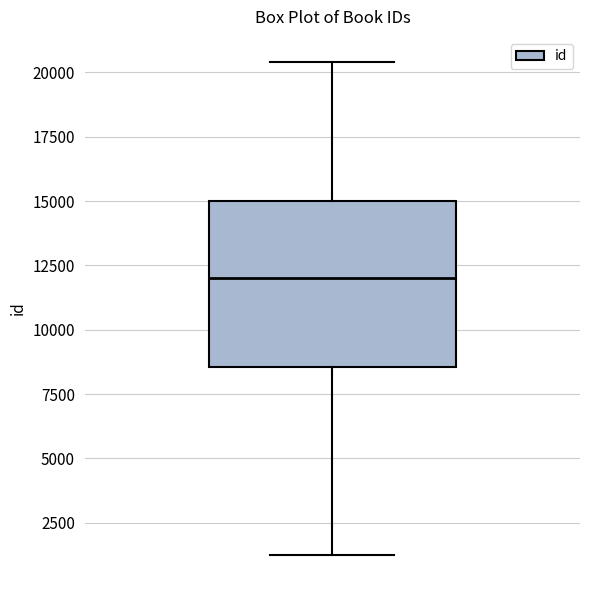

Transcribe this box plot: give where the median line is, the range the box spans, and where the two whiskers end, as read against the y-axis. The values are not printed on the chart, so give them approximately, as read against the axis.

median 12000, box 8500 to 15000, whiskers 1000 to 20500